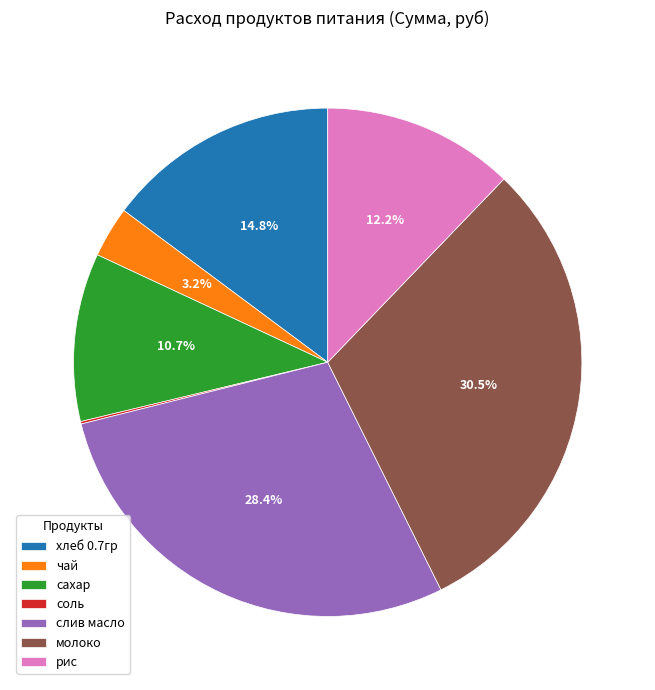

Does any single category account for the majority?

No